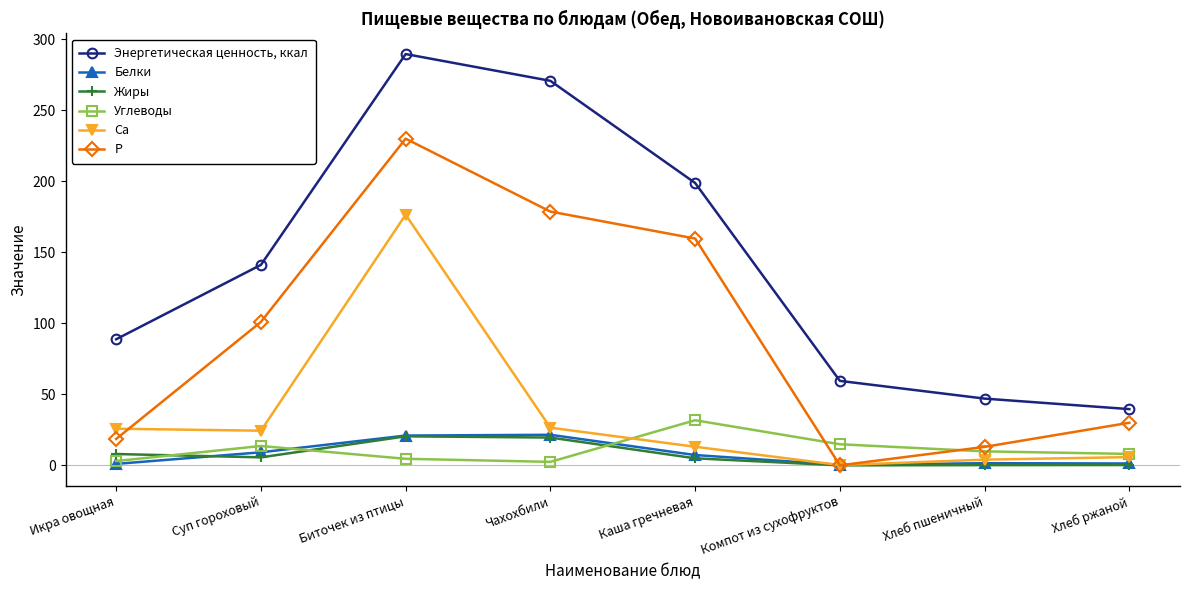

How many values in the Жиры series exceed 5?

4